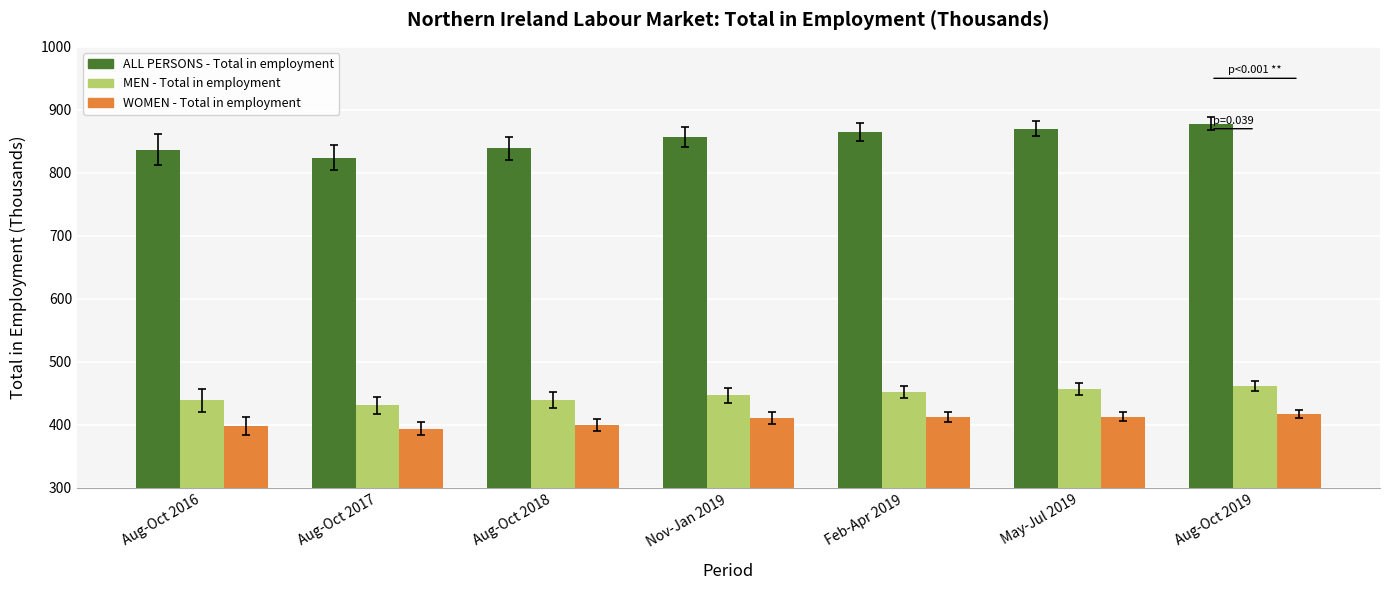

Count the number of categories in the chart.

7